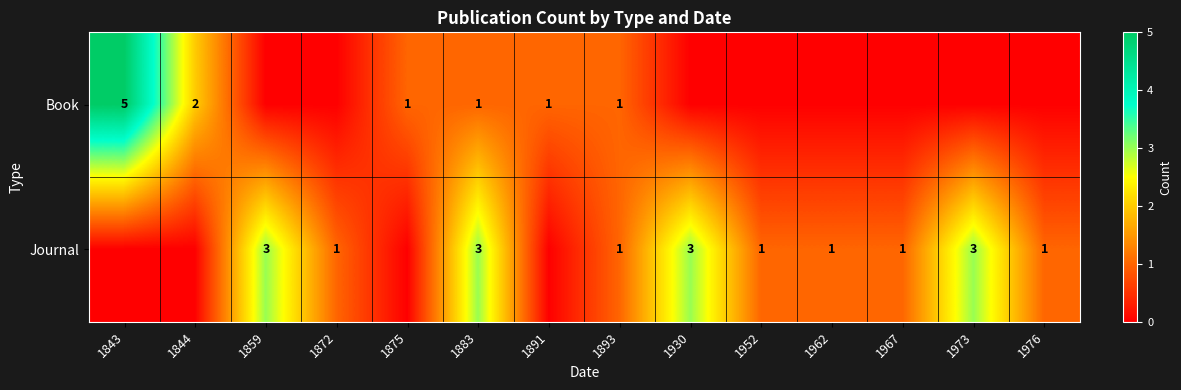

True or false: Journal has a value of 3 at 1973.

True